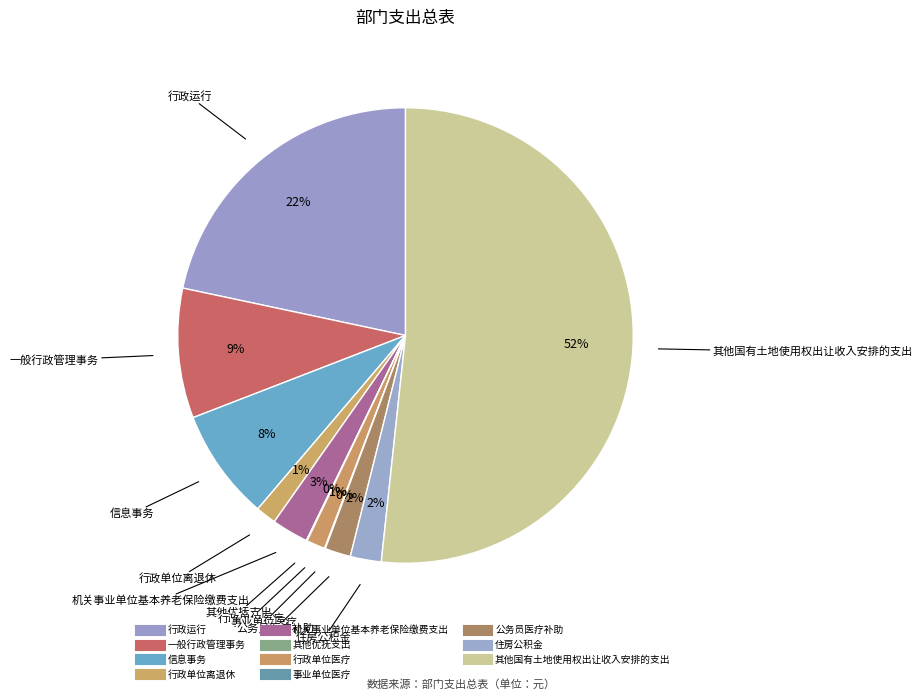

The 信息事务 slice represents 1% of the pie. True or false?

False